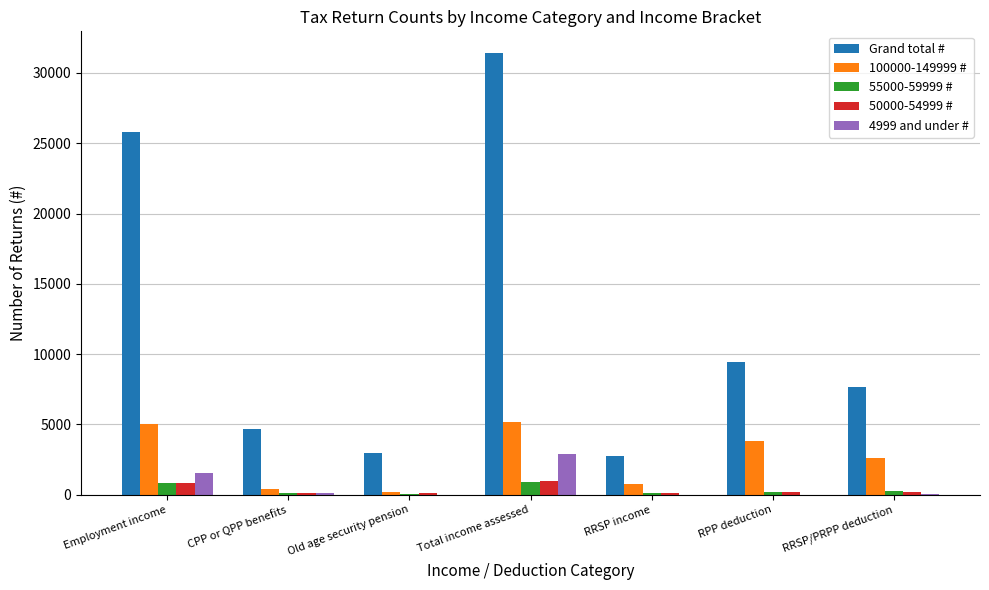

Count the number of categories in the chart.

7